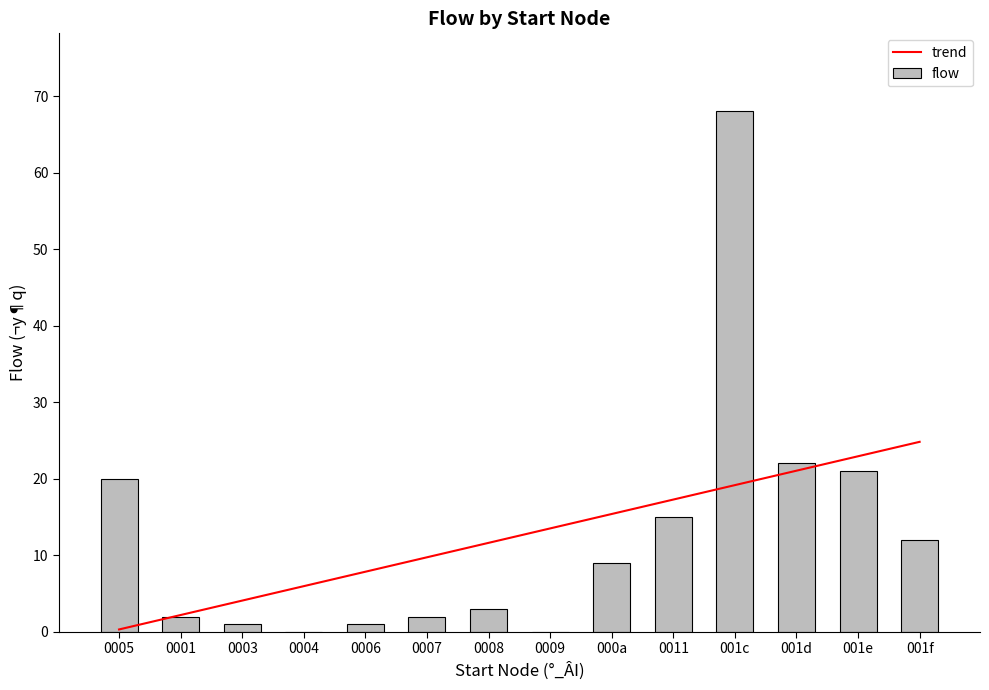

Which series has the largest total across all categories?

trend